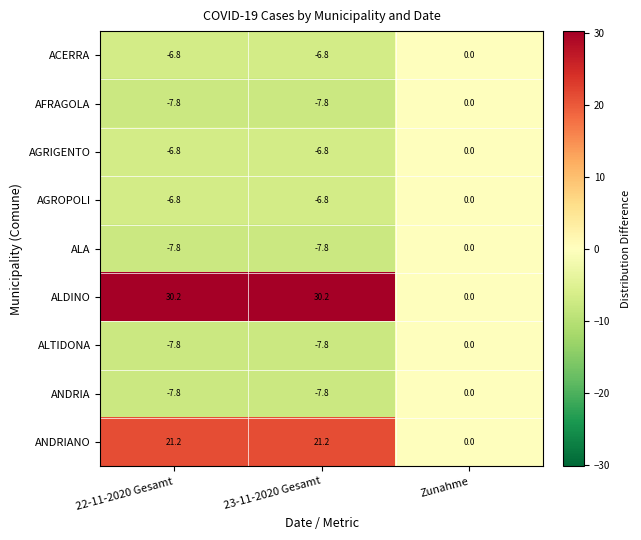

Between 22-11-2020 Gesamt and Zunahme, which series saw the biggest shift?

ALDINO